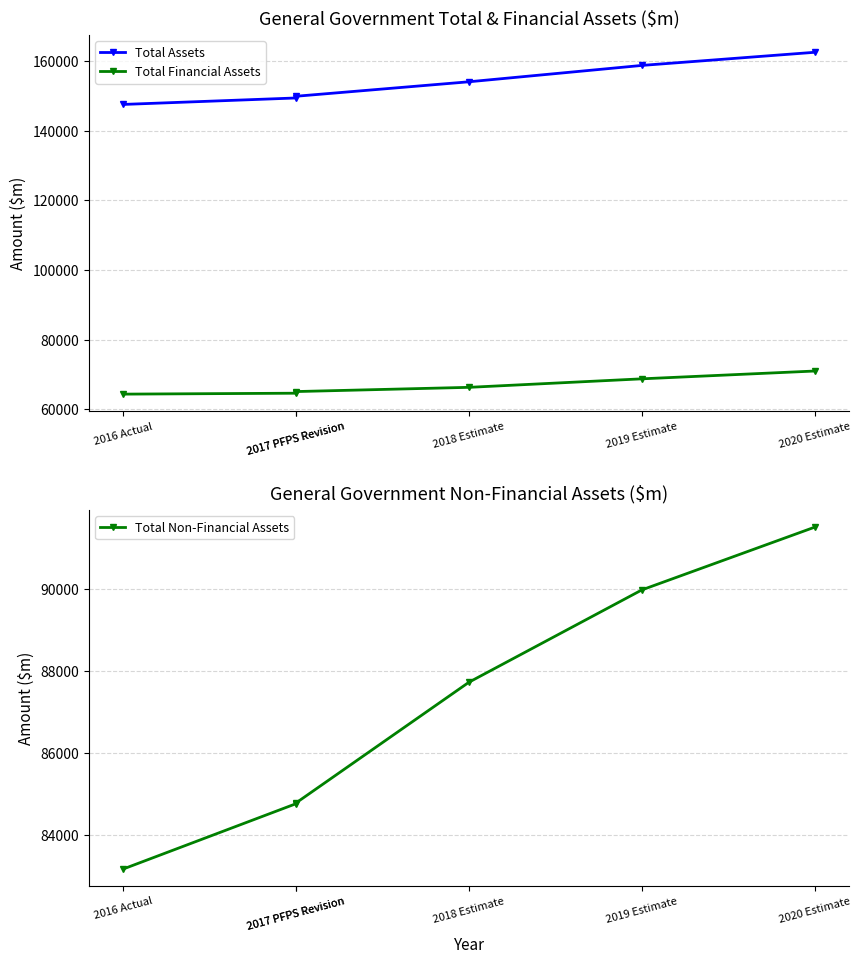

At which category is the sum across all series the highest?

2020 Estimate